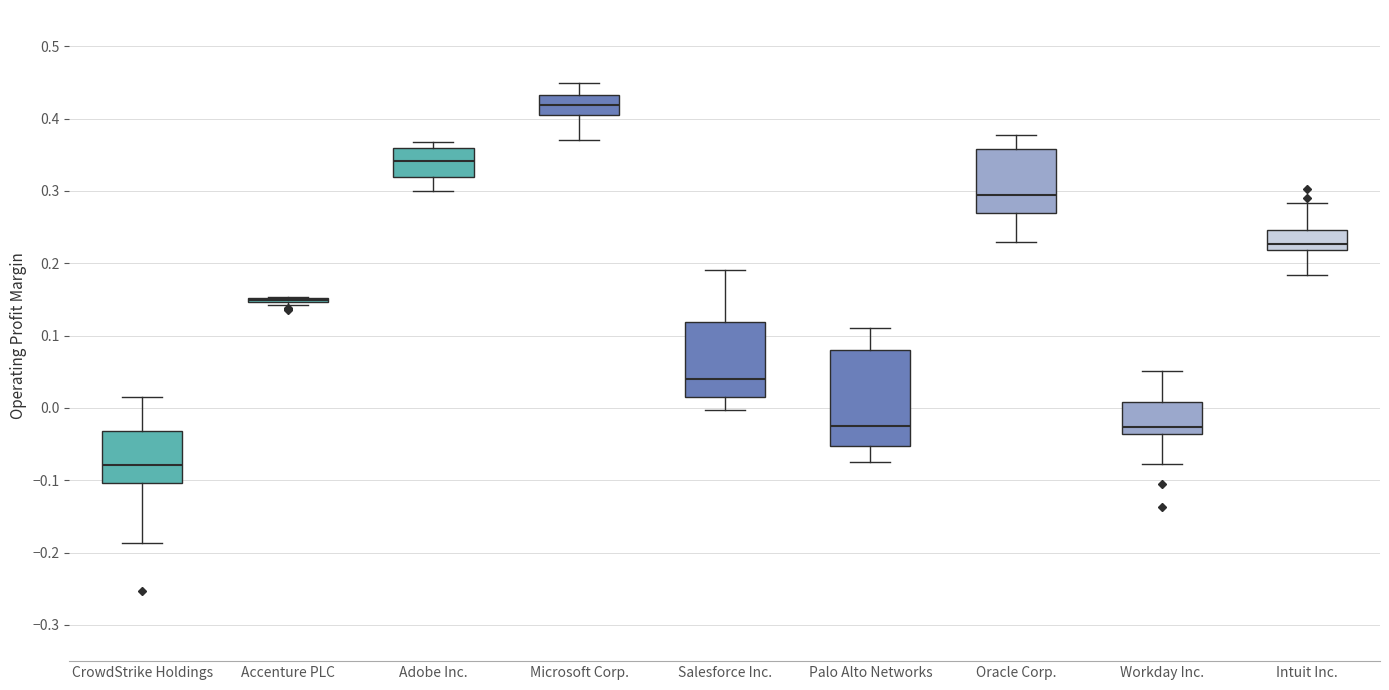

Reading left to right, read every box against the y-axis: the position of its median line, the range the box covers, and the ends of its whiskers. The values are not printed on the chart, so give them approximately, as read against the axis.

CrowdStrike Holdings: median -0.08, box -0.10 to -0.03, whiskers -0.19 to 0.02
Accenture PLC: box collapsed to a line at 0.15, whiskers 0.14 to 0.15
Adobe Inc.: median 0.34, box 0.32 to 0.36, whiskers 0.30 to 0.37
Microsoft Corp.: median 0.42, box 0.40 to 0.43, whiskers 0.37 to 0.45
Salesforce Inc.: median 0.04, box 0.02 to 0.12, whiskers 0.00 to 0.19
Palo Alto Networks: median -0.02, box -0.05 to 0.08, whiskers -0.08 to 0.11
Oracle Corp.: median 0.29, box 0.27 to 0.36, whiskers 0.23 to 0.38
Workday Inc.: median -0.03, box -0.04 to 0.01, whiskers -0.08 to 0.05
Intuit Inc.: median 0.23, box 0.22 to 0.25, whiskers 0.18 to 0.28